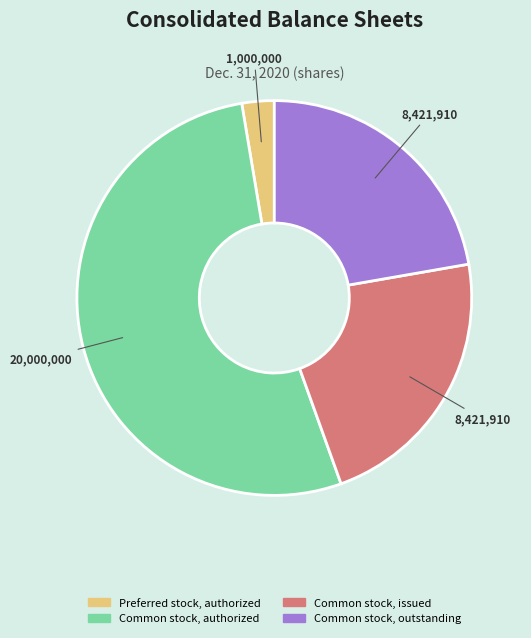

Approximately how many times larger is the value at Common stock, authorized compared to Preferred stock, authorized?

20.0